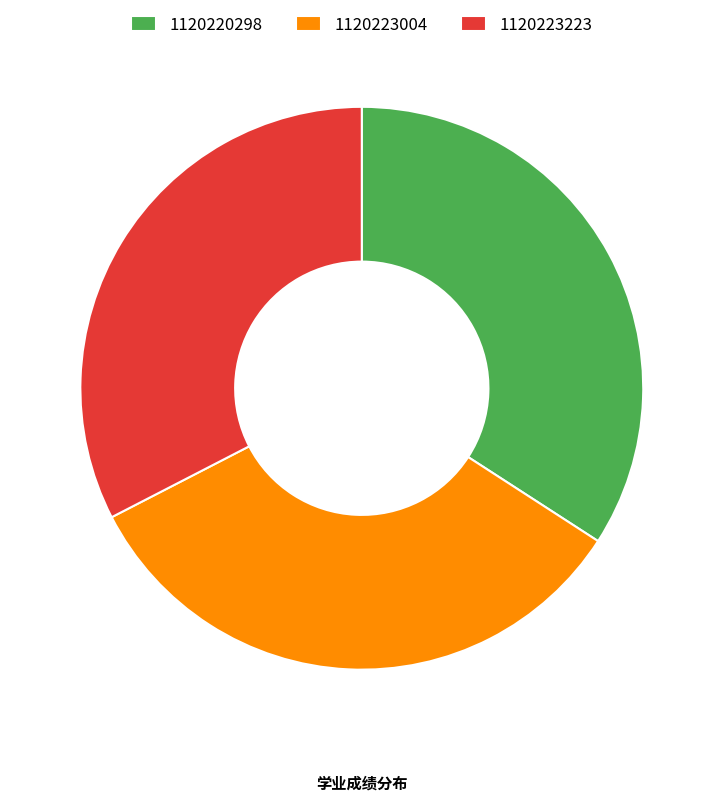

Rank the categories by value from lowest to highest.

1120223223, 1120223004, 1120220298